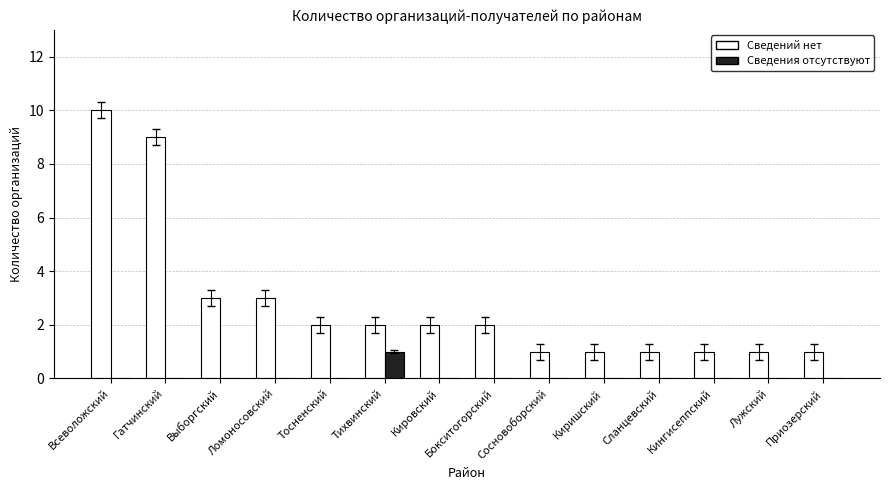

What value does the Сведений нет series have at Выборгский?

3